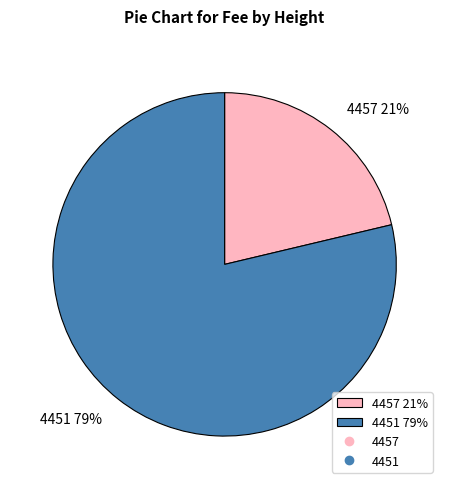

Is there a majority slice in this chart?

Yes